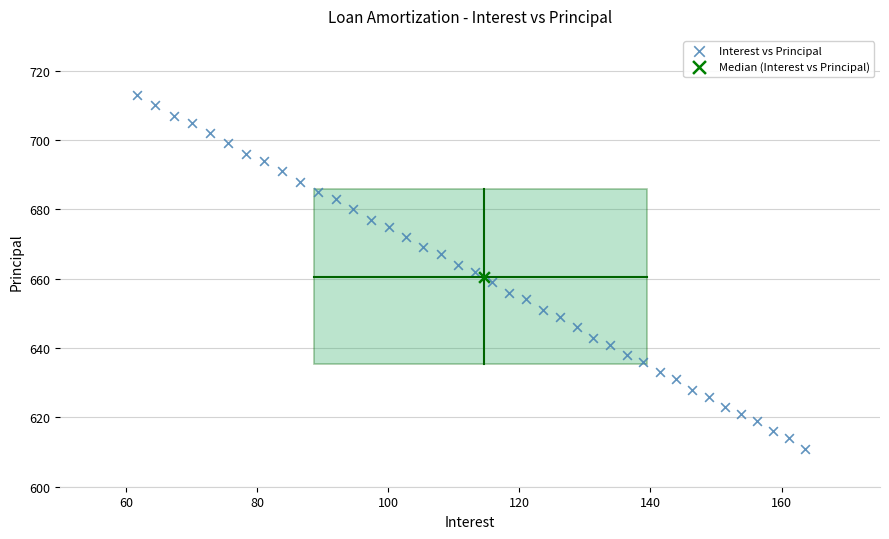

What are all the series names shown in the legend?

Interest vs Principal, Median (Interest vs Principal)